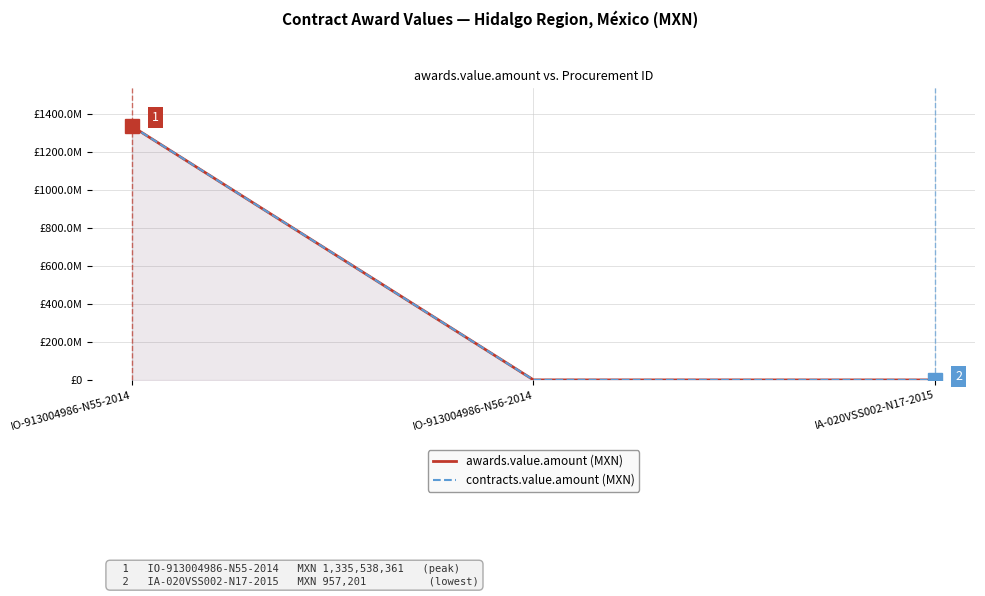

Count the number of categories in the chart.

3